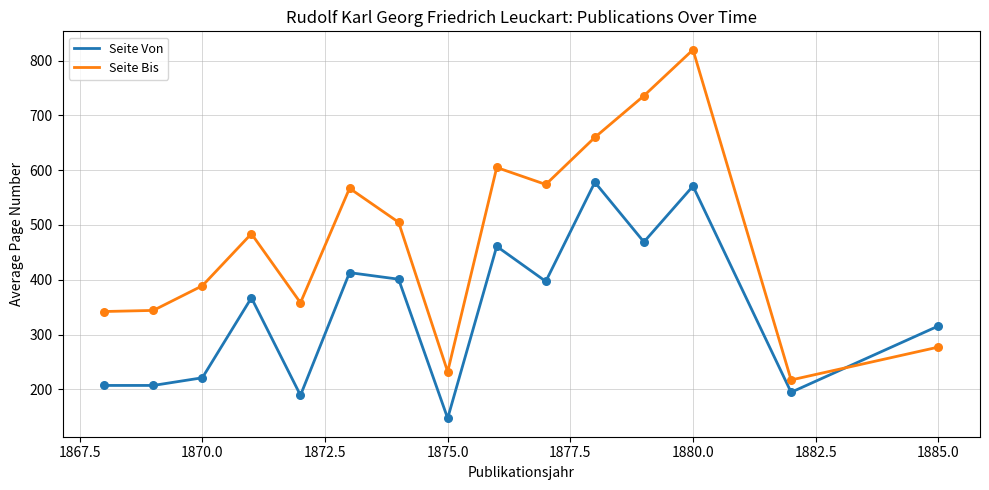

Which series has the widest spread of values?

Seite Bis